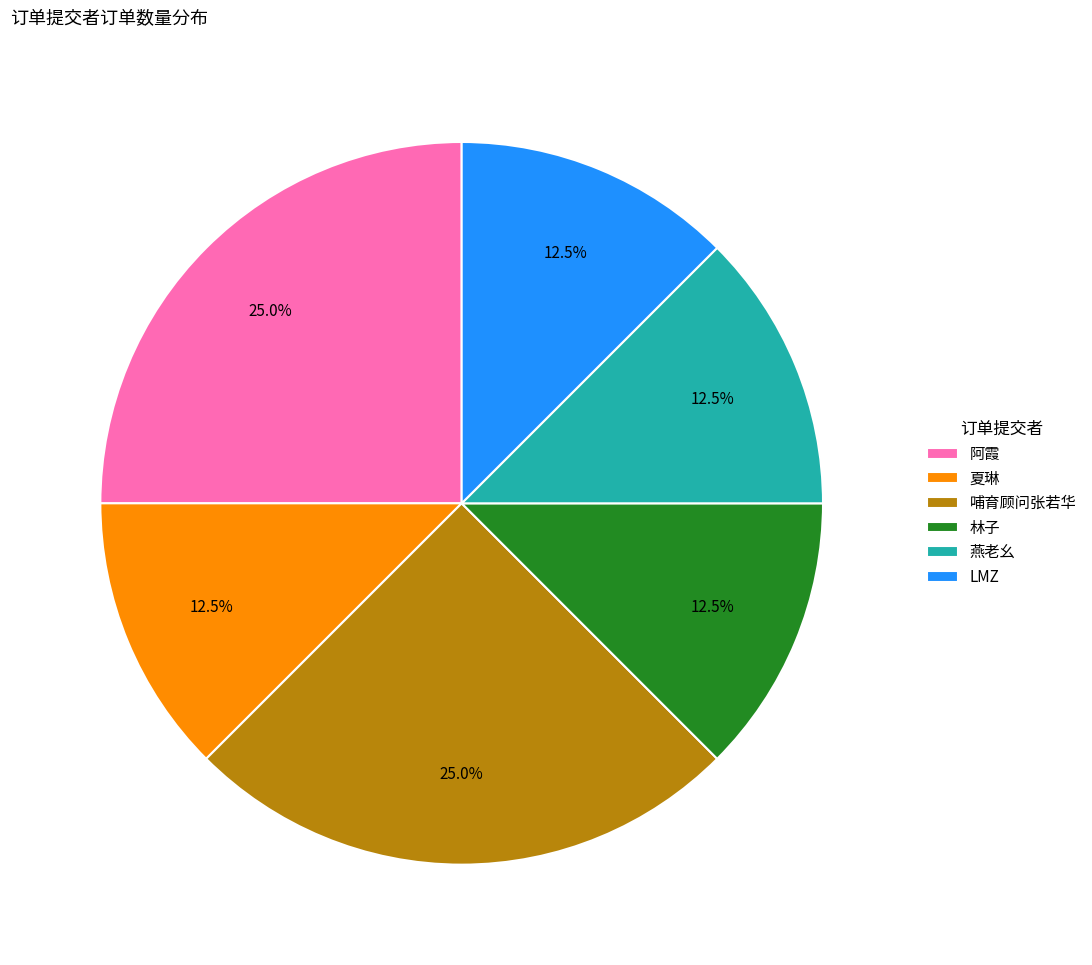

How many slices are in this pie chart?

6